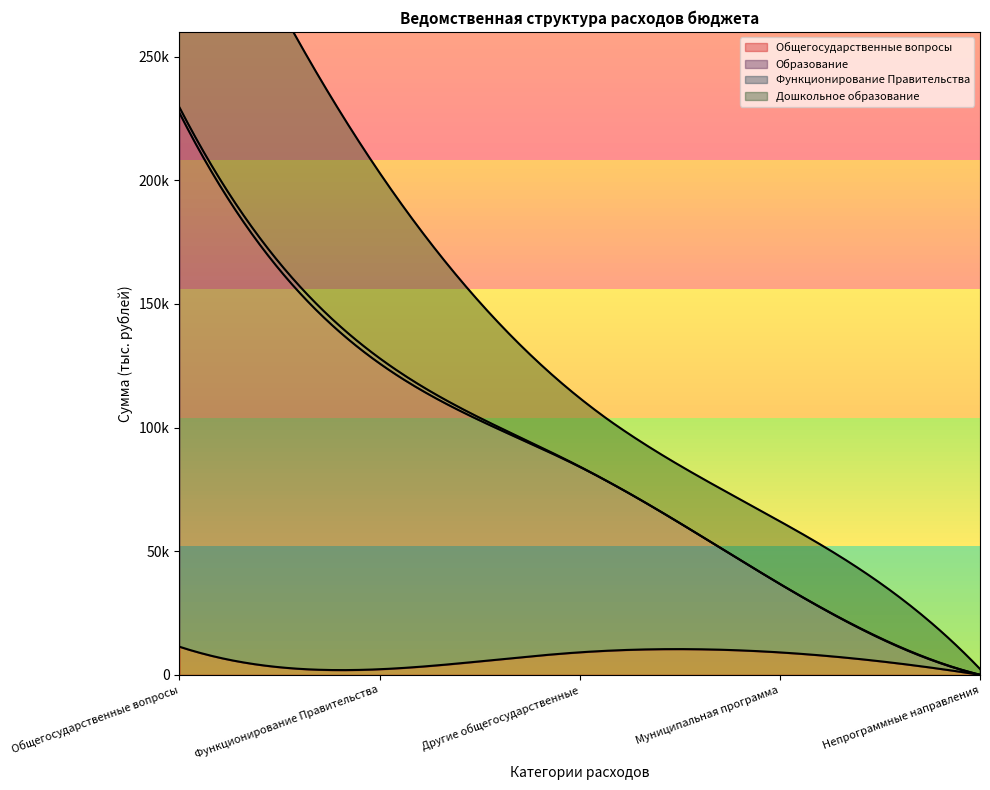

Reading right to left, extract all data points from this chart.

Общегосударственные вопросы: 25.6	9073.6	9099.2	2260.0	11359.2
Образование: 0.0	27673.1	74989.2	123656.4	215832.7
Функционирование Правительства: 0.0	0.0	145.0	2115.0	2260.0
Дошкольное образование: 2354.1	25319.0	27673.1	74989.2	123656.4